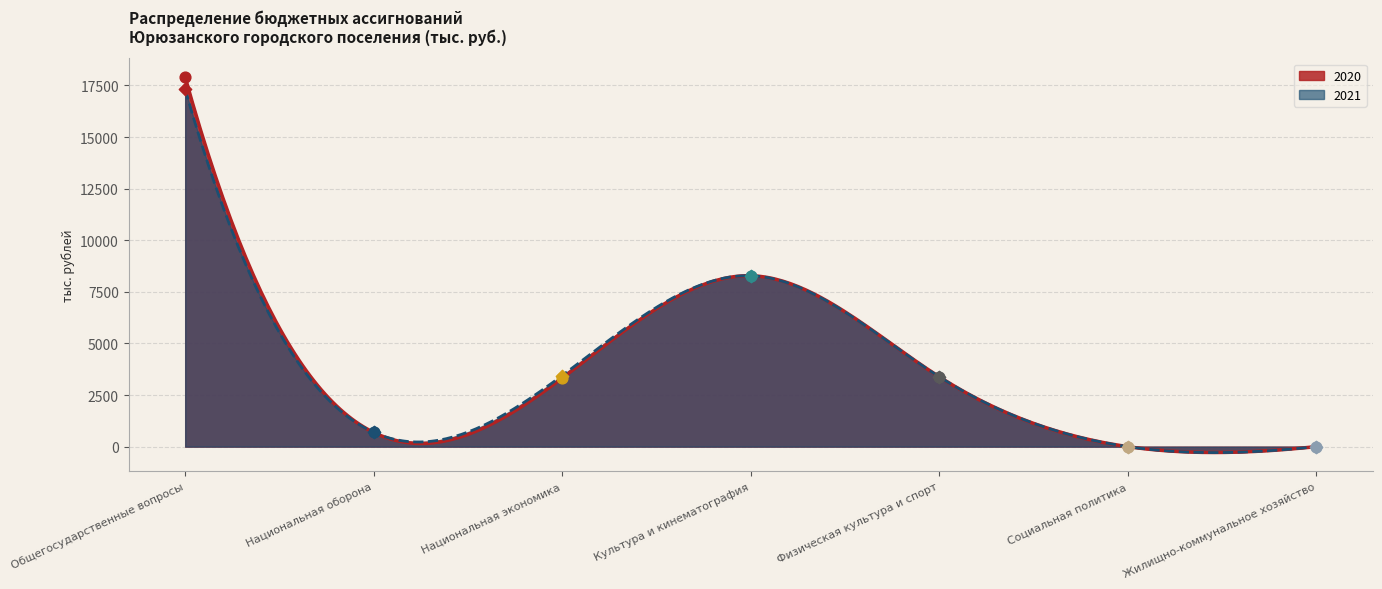

Which series reaches the maximum Y coordinate?

2020